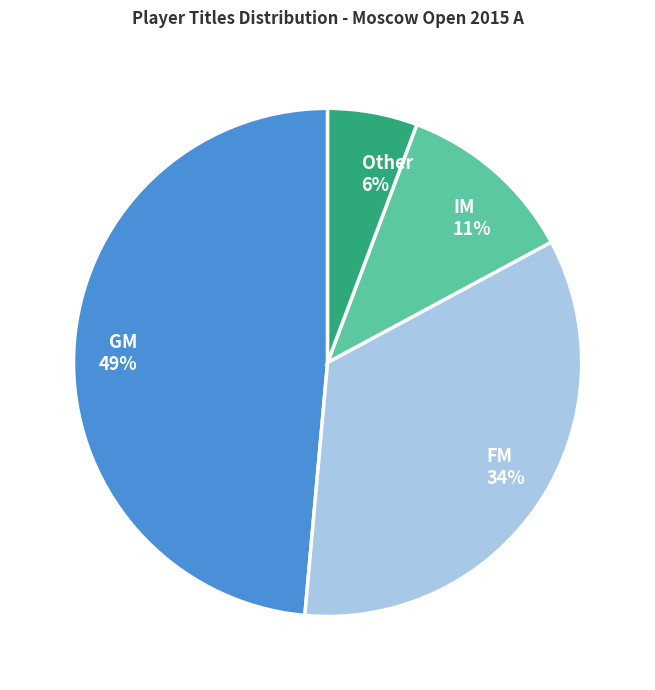

Which slice is the largest?

GM